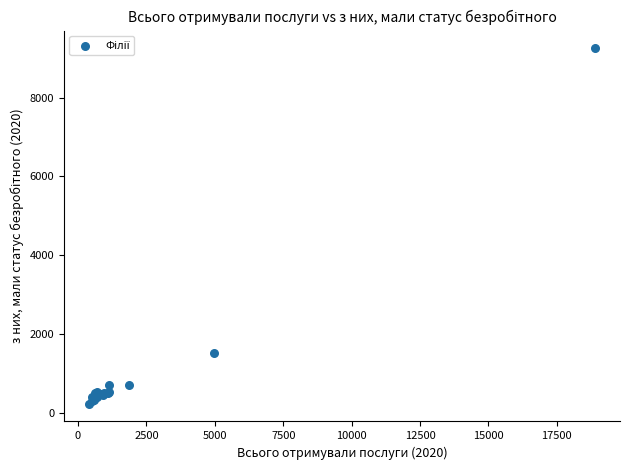

What Y value in the scatter plot is closest to 4741?

1515